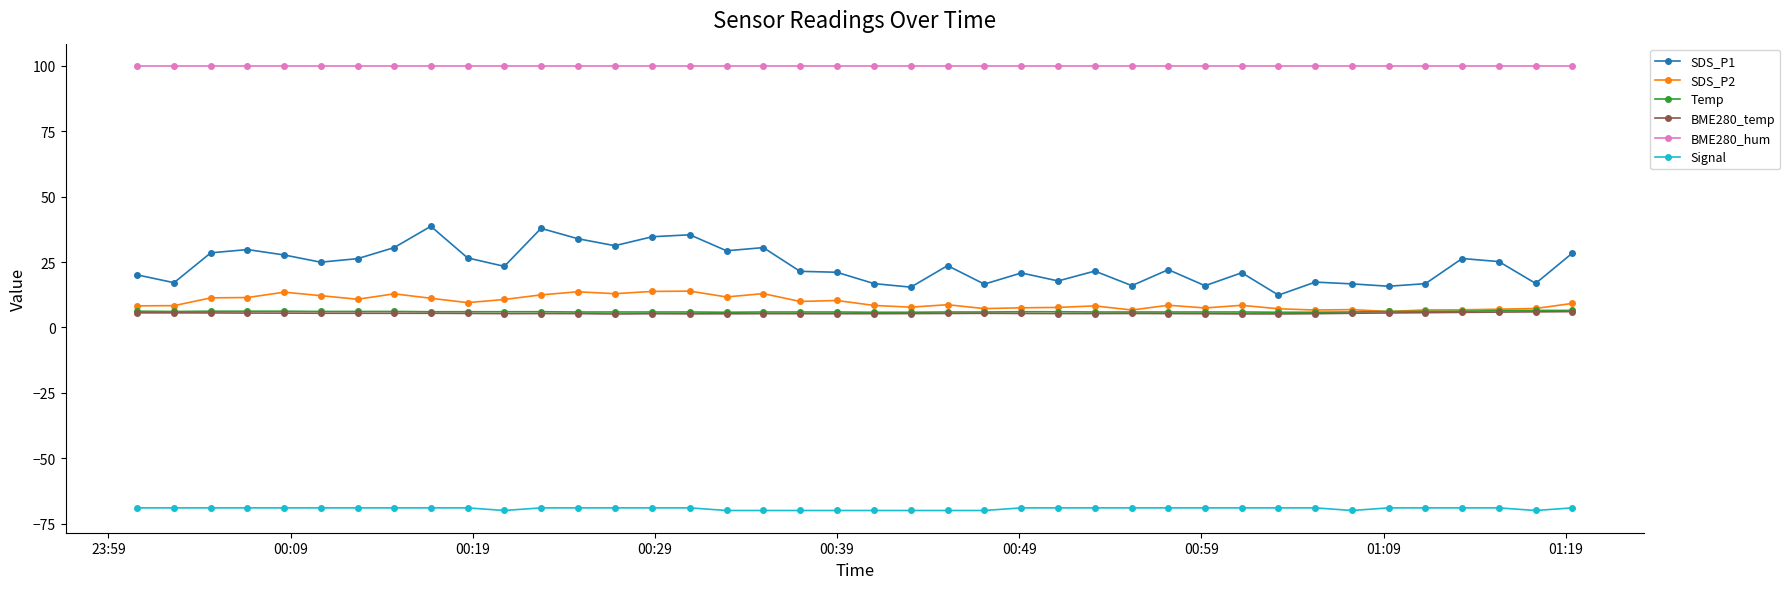

True or false: SDS_P1 and SDS_P2 intersect in this chart.

False